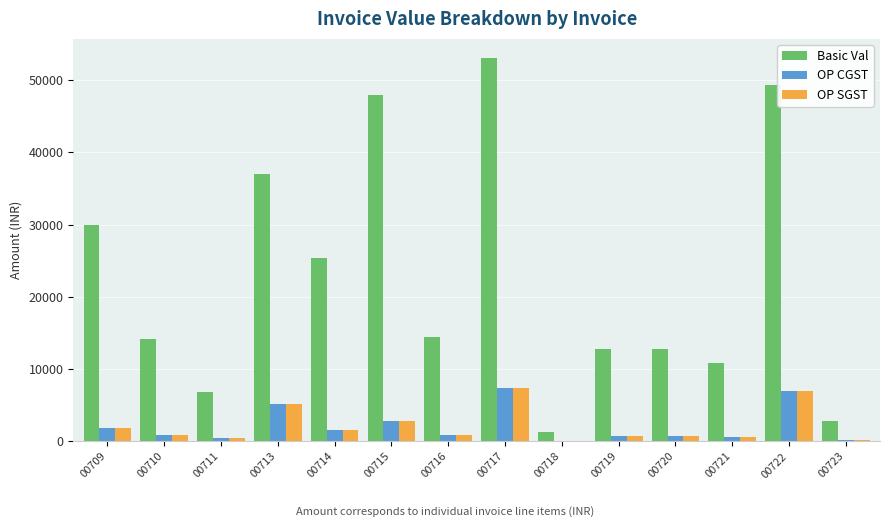

Which series changed the most between 00709 and 00717?

Basic Val